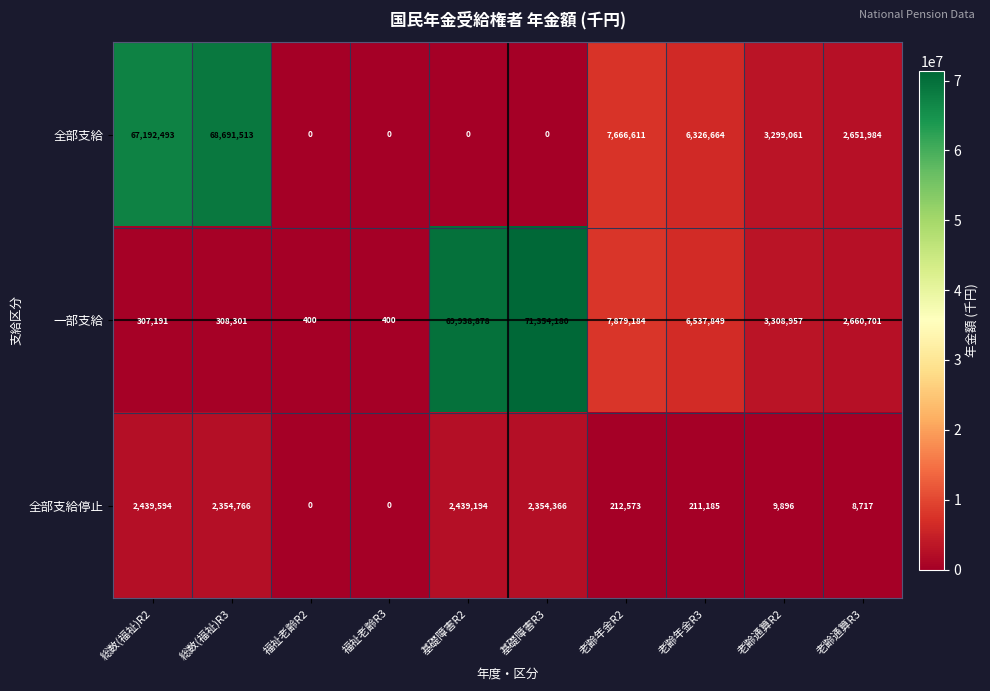

Count the number of data series in this chart.

3